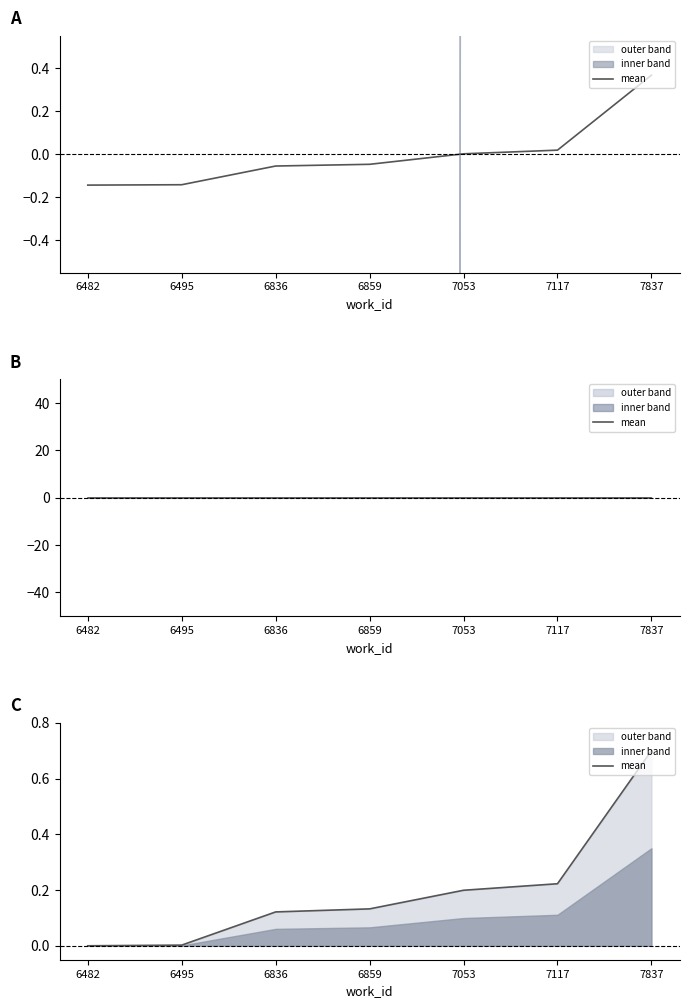

Reading left to right, extract all data points from this chart.

6482=0.0	6495=0.0	6836=0.1	6859=0.1	7053=0.2	7117=0.2	7837=0.7